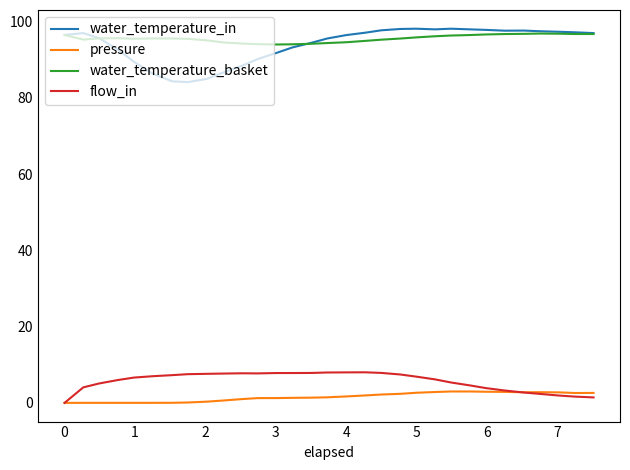

How many series are shown in this chart?

4